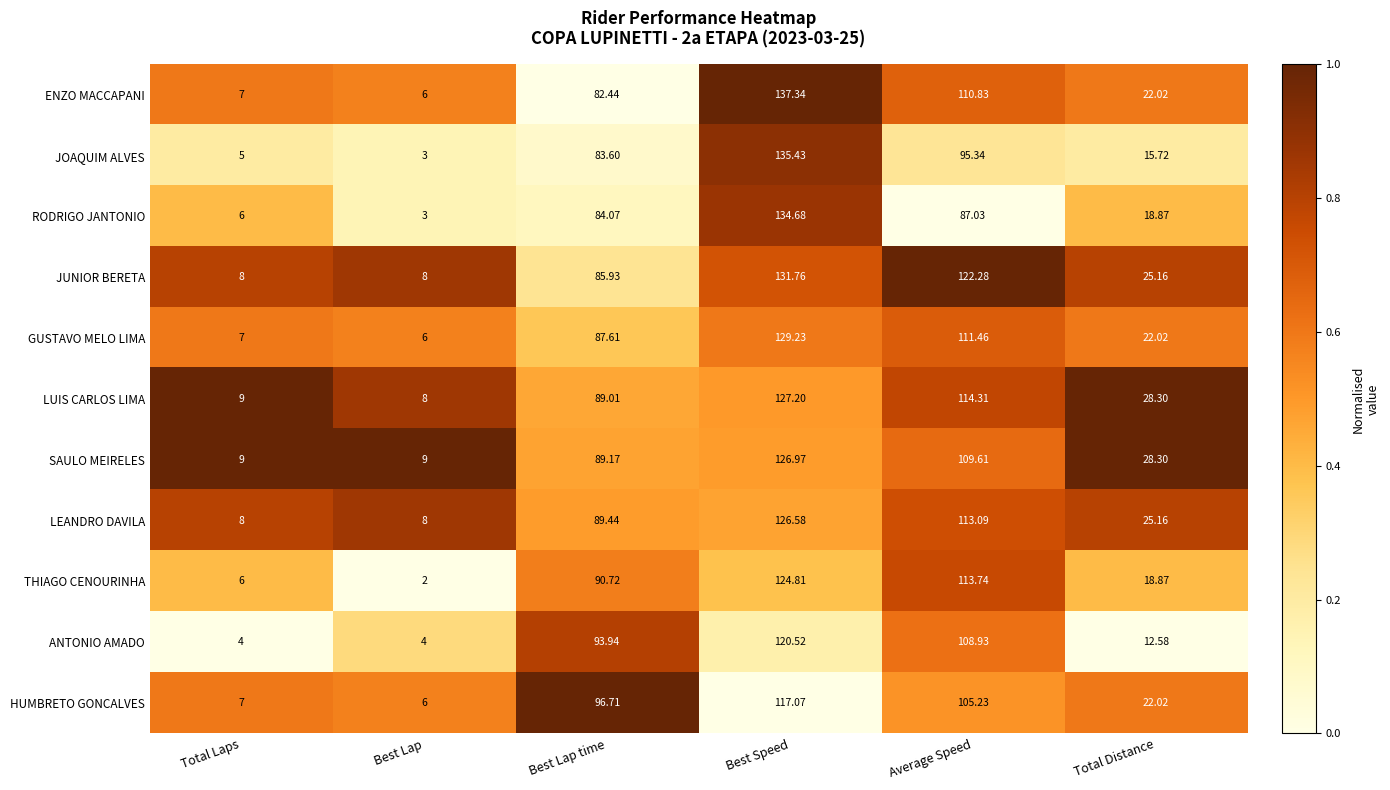

Rank the categories by THIAGO CENOURINHA value from highest to lowest.

Best Speed, Average Speed, Best Lap time, Total Distance, Total Laps, Best Lap